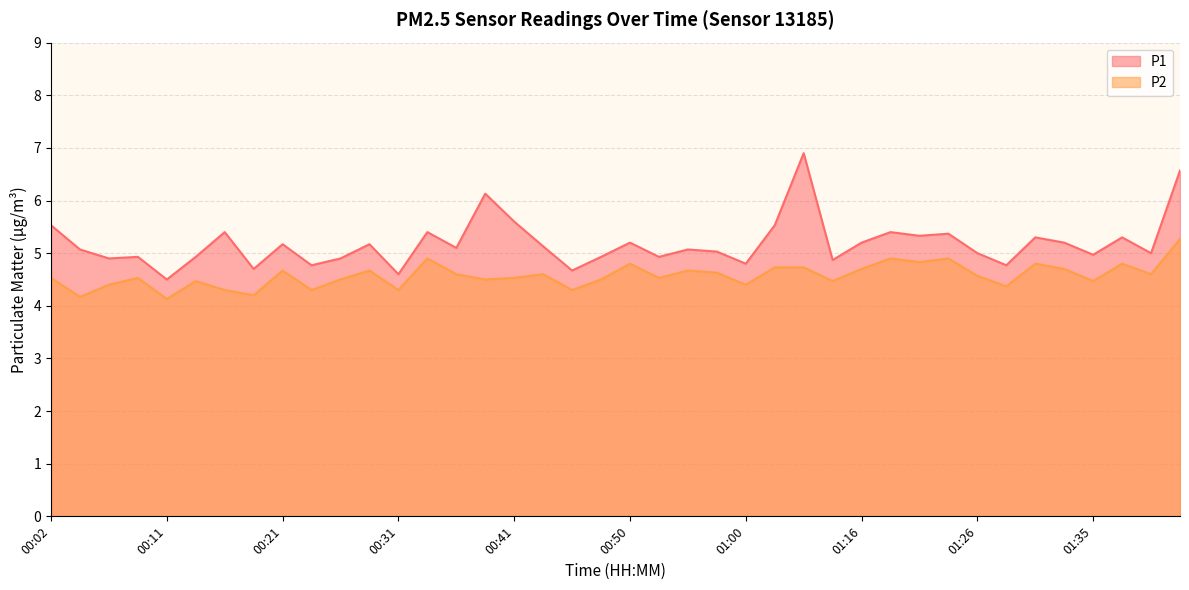

Which series has the largest range (max minus min)?

P1